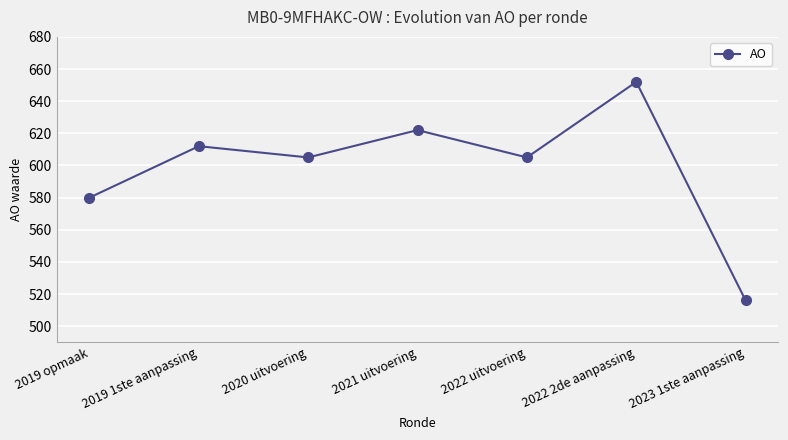

True or false: there are more than 0 points higher than both neighbors.

True